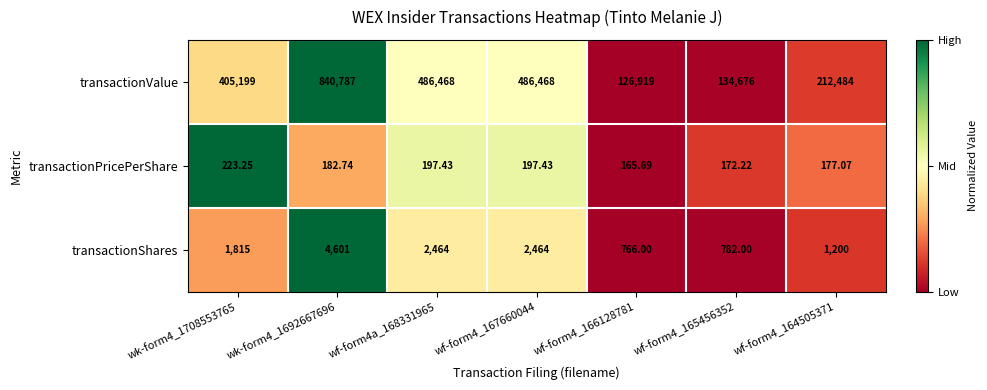

Which series has the widest spread of values?

transactionValue